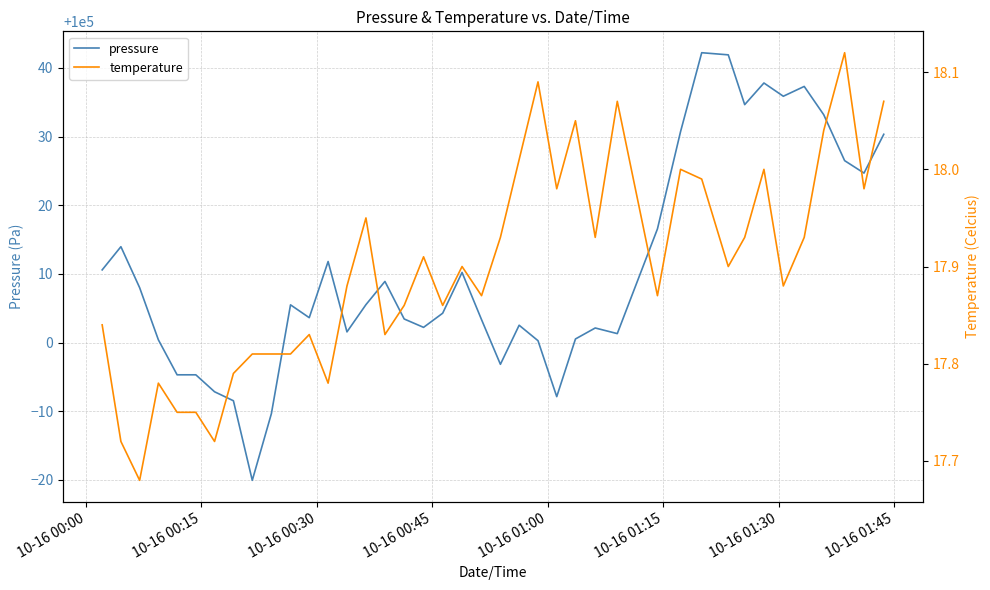

What is the minimum value for temperature?

17.7